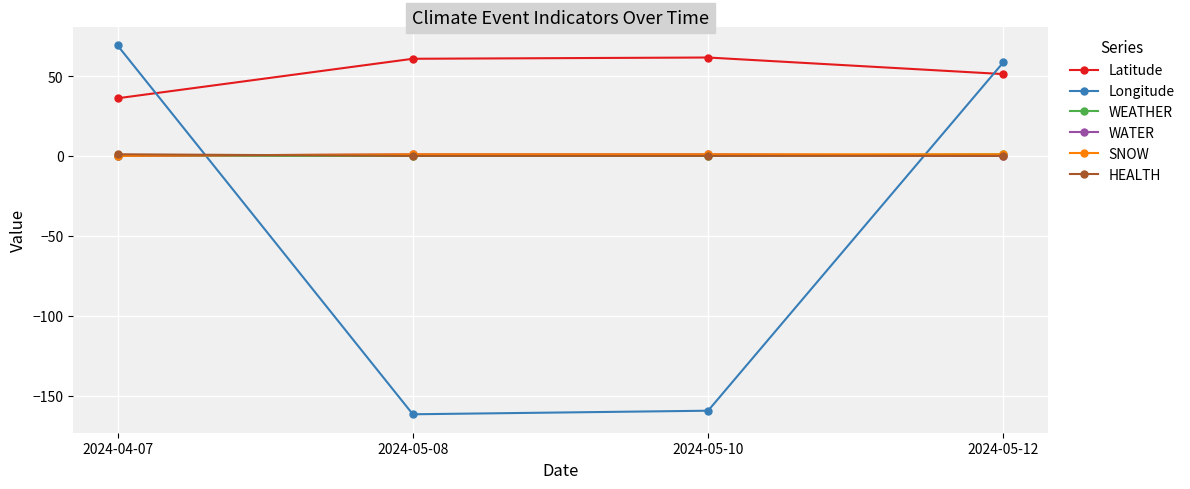

How many values in the HEALTH series exceed 0?

1